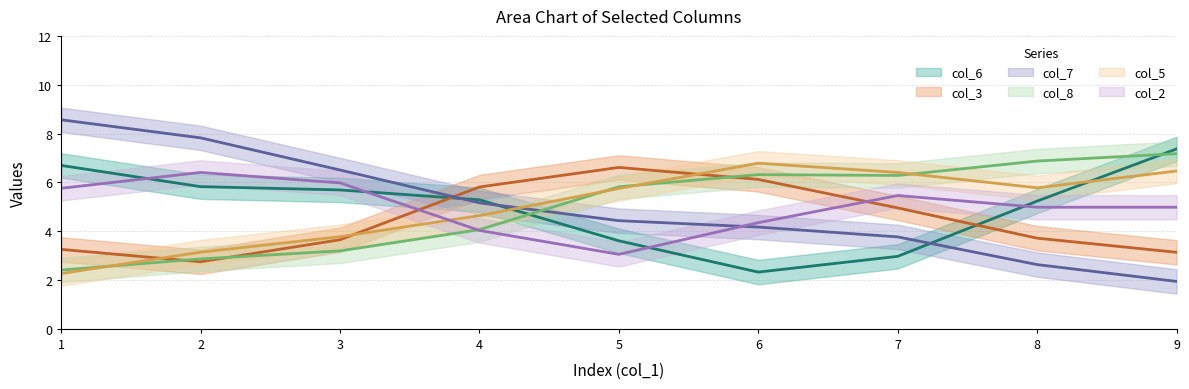

Is the value of col_3 at 2 greater than the value of col_5 at 6?

No